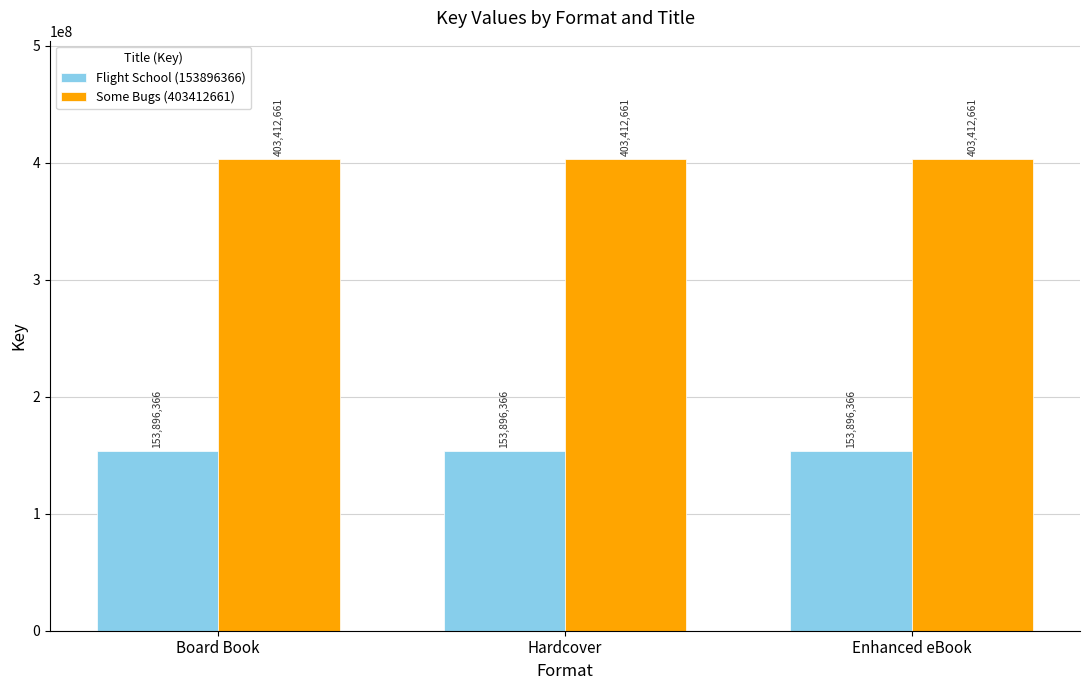

At how many categories does at least one series exceed 233583131?

3